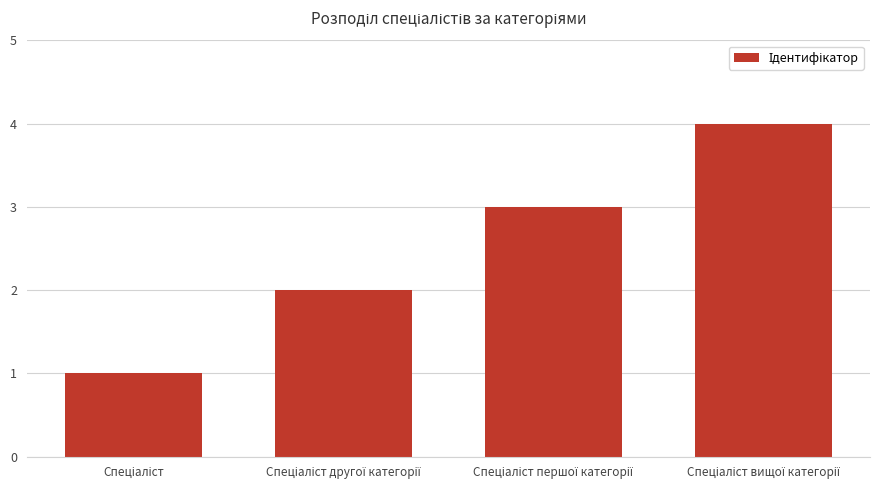

What is the difference between the maximum and minimum values?

3